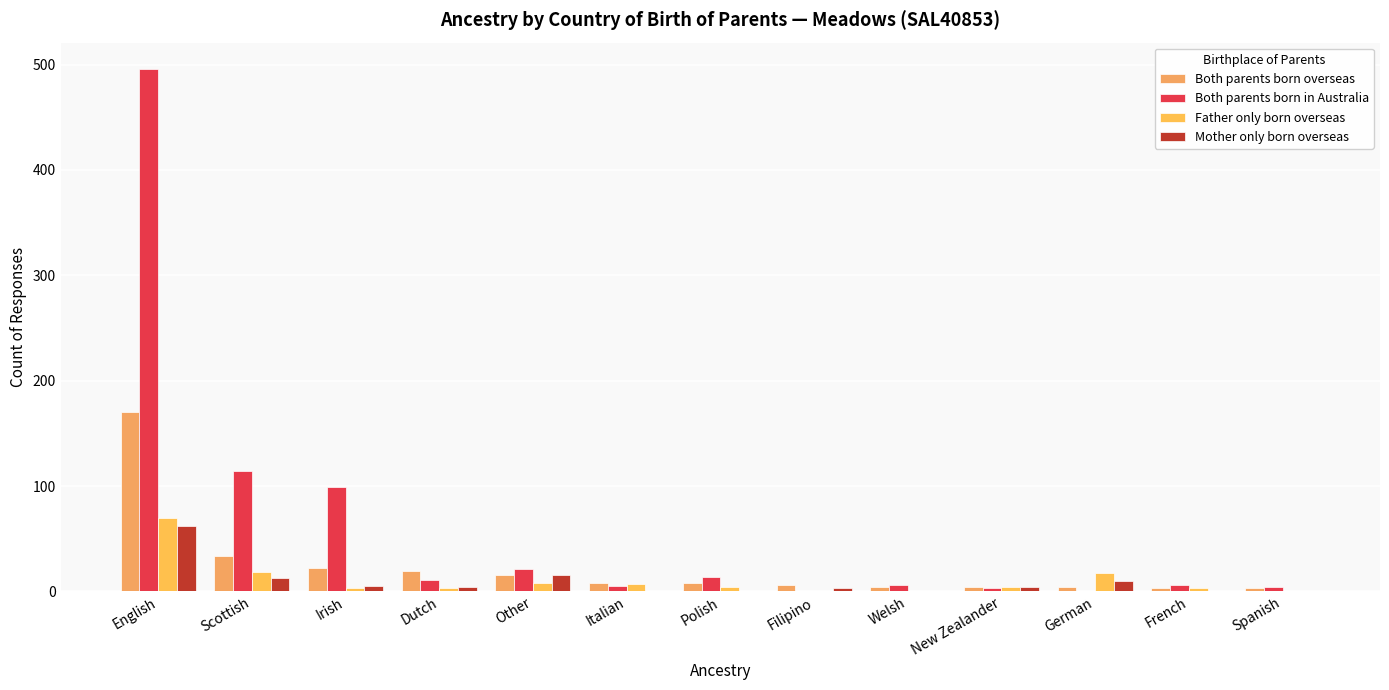

Which series has the largest total across all categories?

Both parents born in Australia